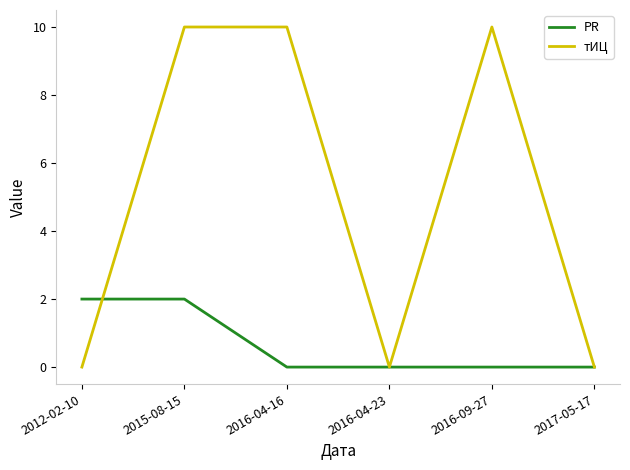

Is it true that PR equals 2 at 2012-02-10?

True